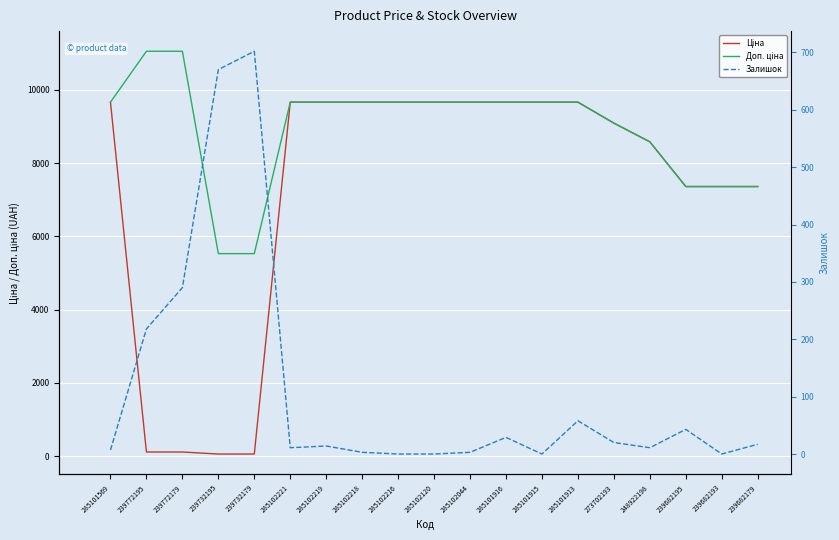

How many lines are shown in the chart?

3